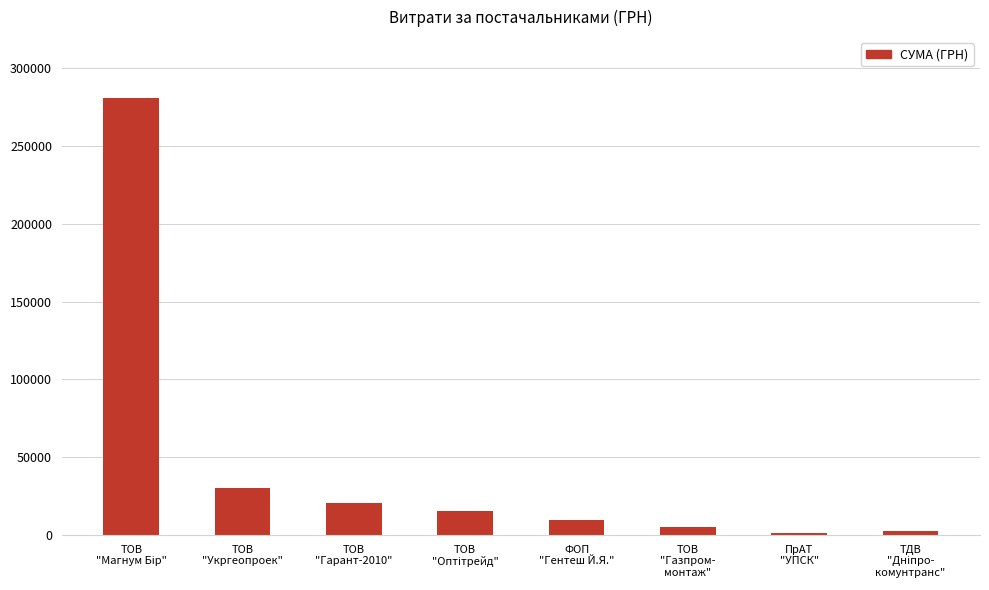

What is the difference between the maximum and second lowest values?

278190.1